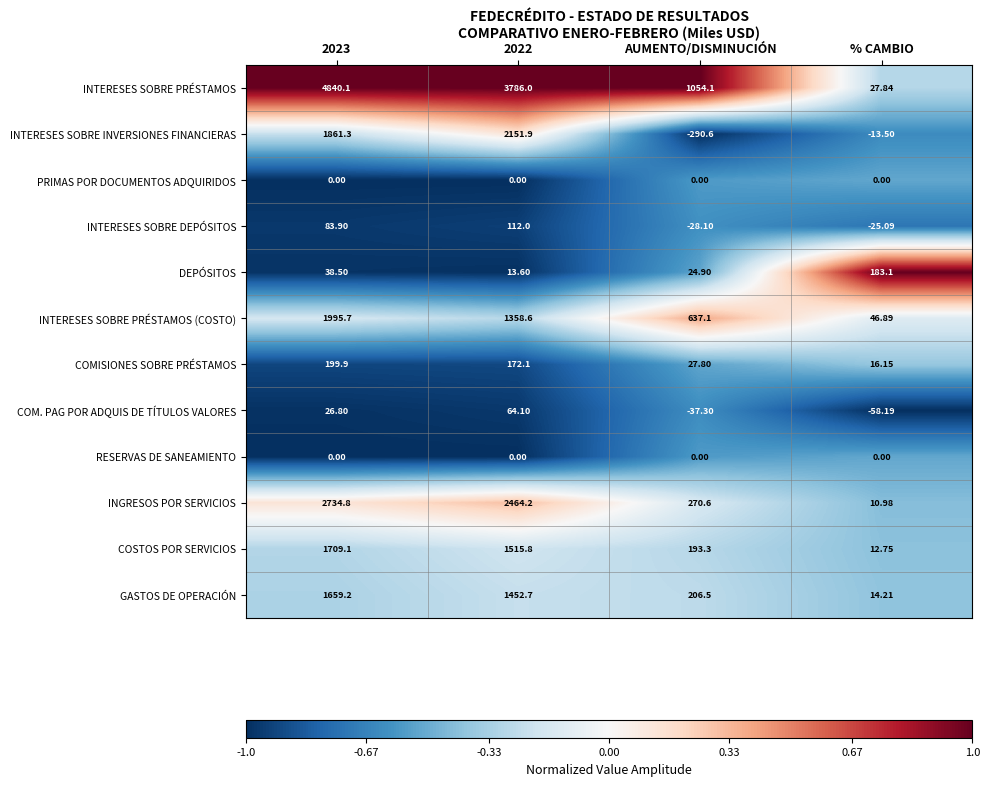

Which series has the largest total across all categories?

INTERESES SOBRE PRÉSTAMOS